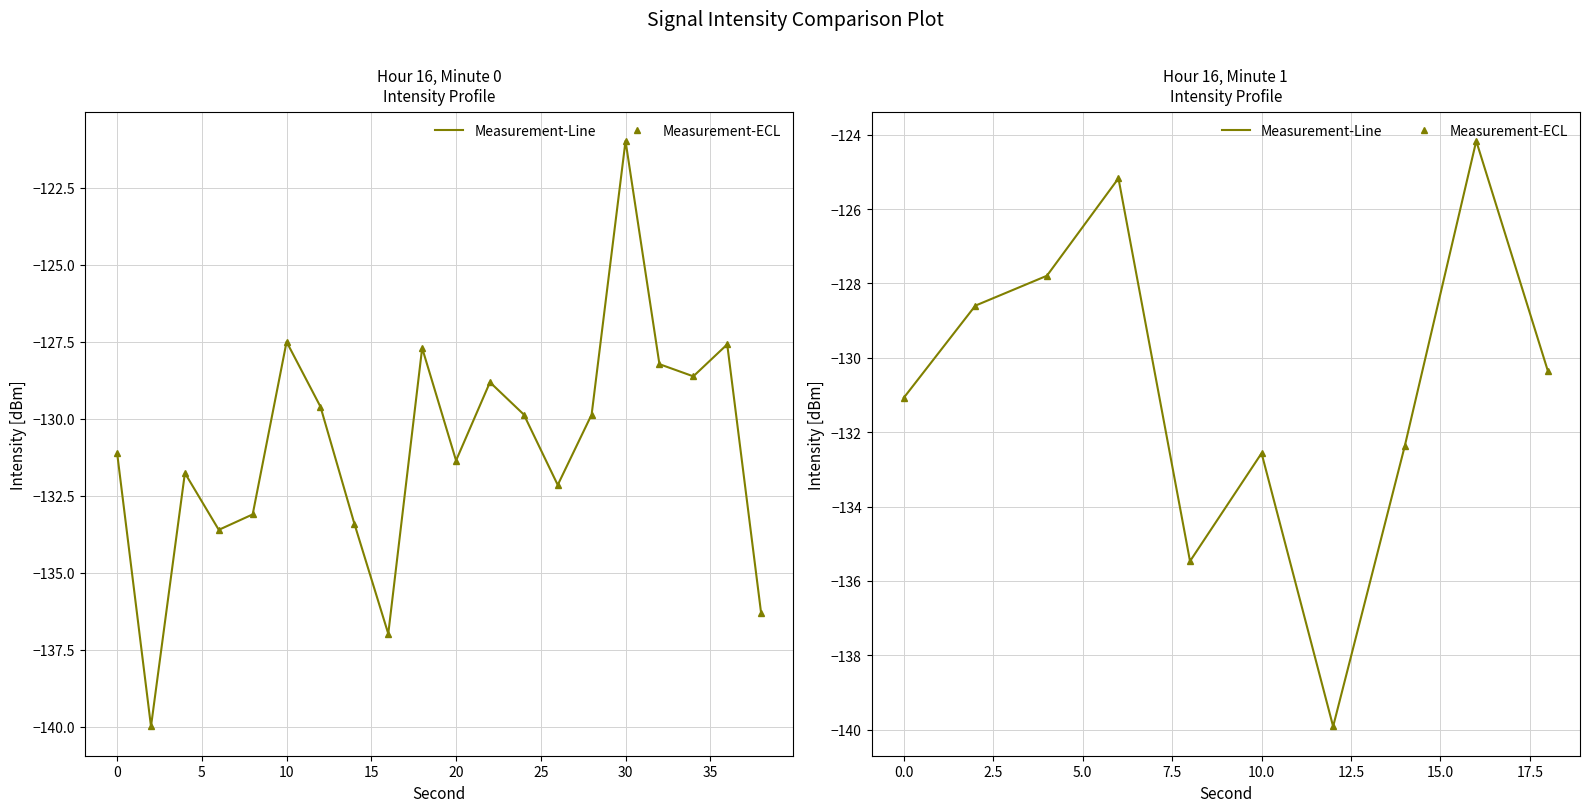

What is the smallest value displayed?

-139.9